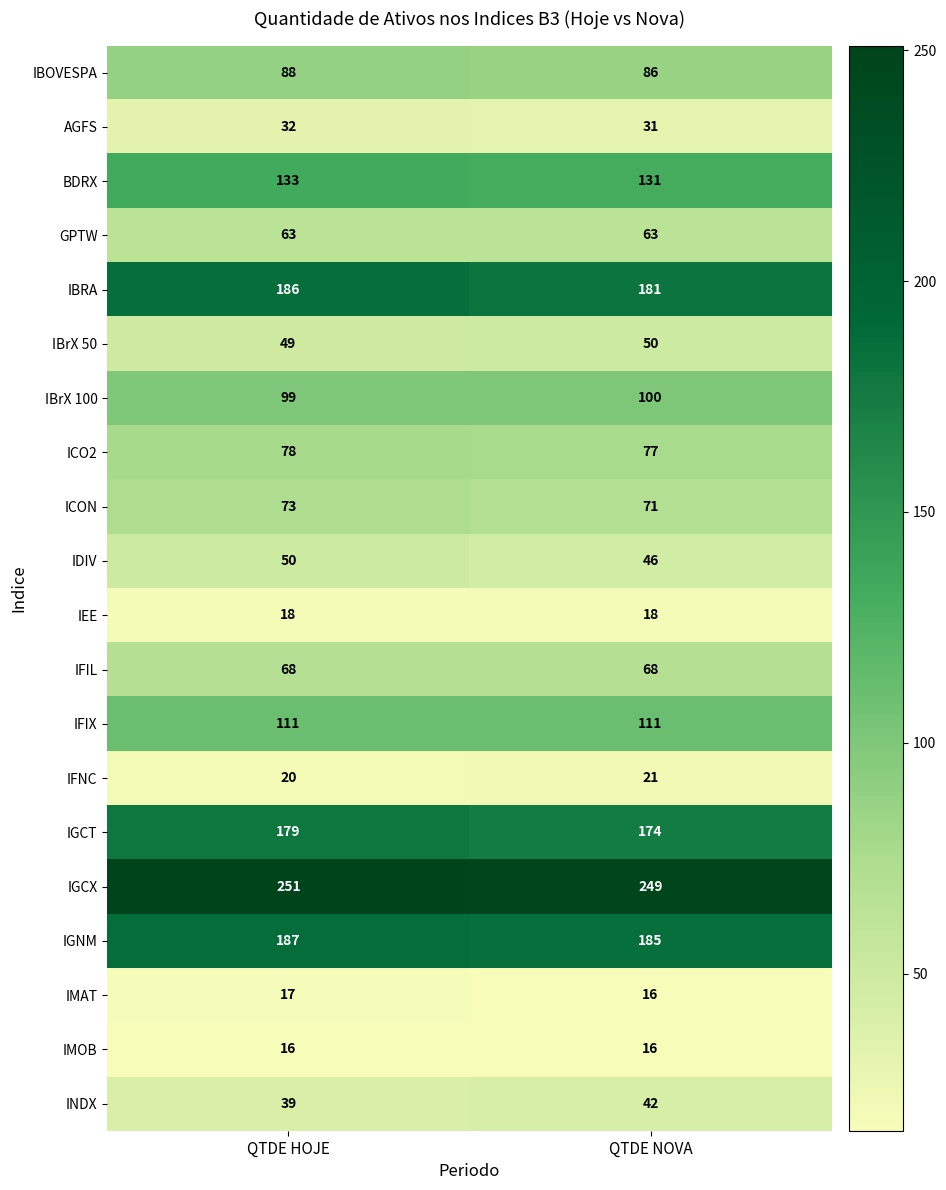

Rank the series at QTDE HOJE from lowest to highest value.

IMOB, IMAT, IEE, IFNC, AGFS, INDX, IBrX 50, IDIV, GPTW, IFIL, ICON, ICO2, IBOVESPA, IBrX 100, IFIX, BDRX, IGCT, IBRA, IGNM, IGCX